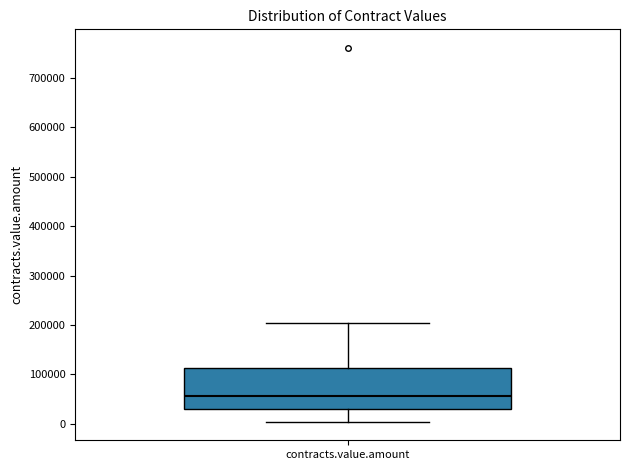

Read this box plot against the y-axis: the position of the median line, the range covered by the box, and the ends of both whiskers. The values are not printed on the chart, so give them approximately, as read against the axis.

median 60000, box 30000 to 110000, whiskers 0 to 200000